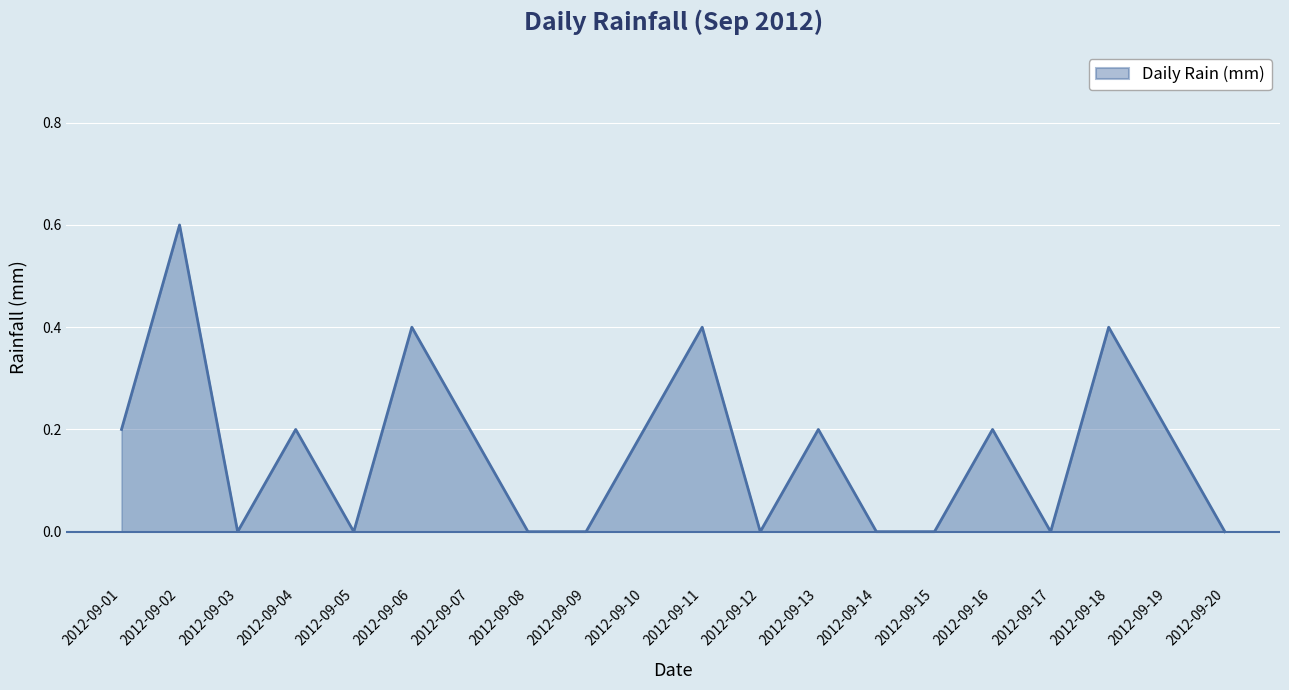

True or false: the data has more than 1 interior local peaks.

True